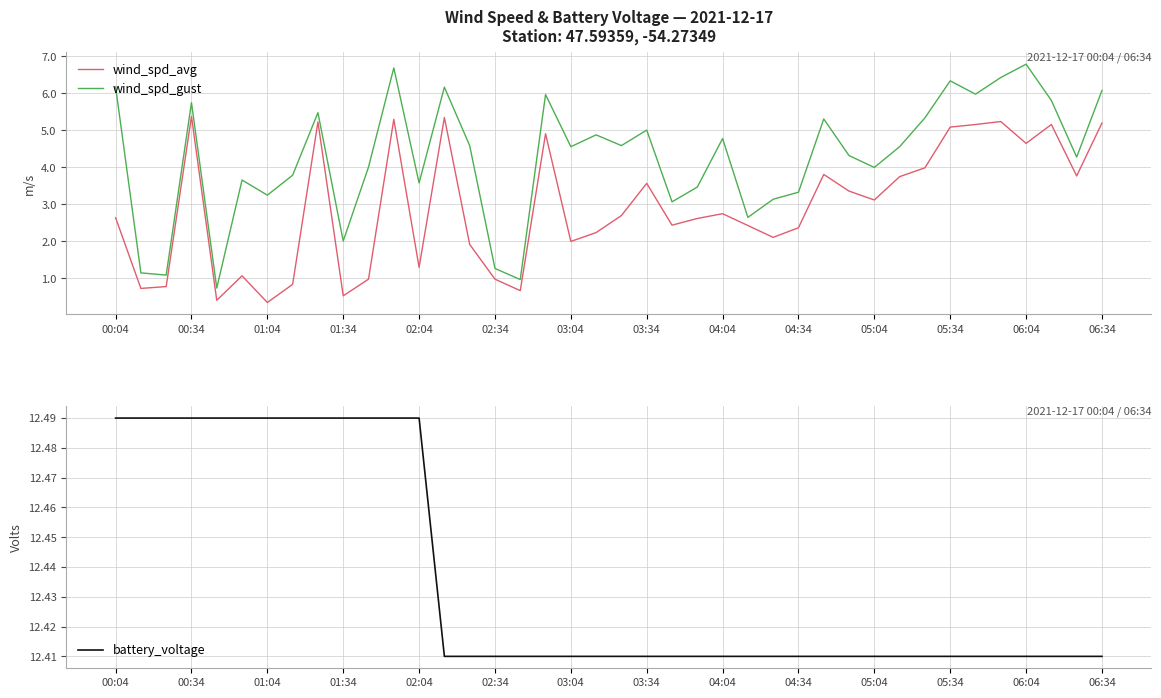

True or false: wind_spd_gust and wind_spd_avg intersect in this chart.

False